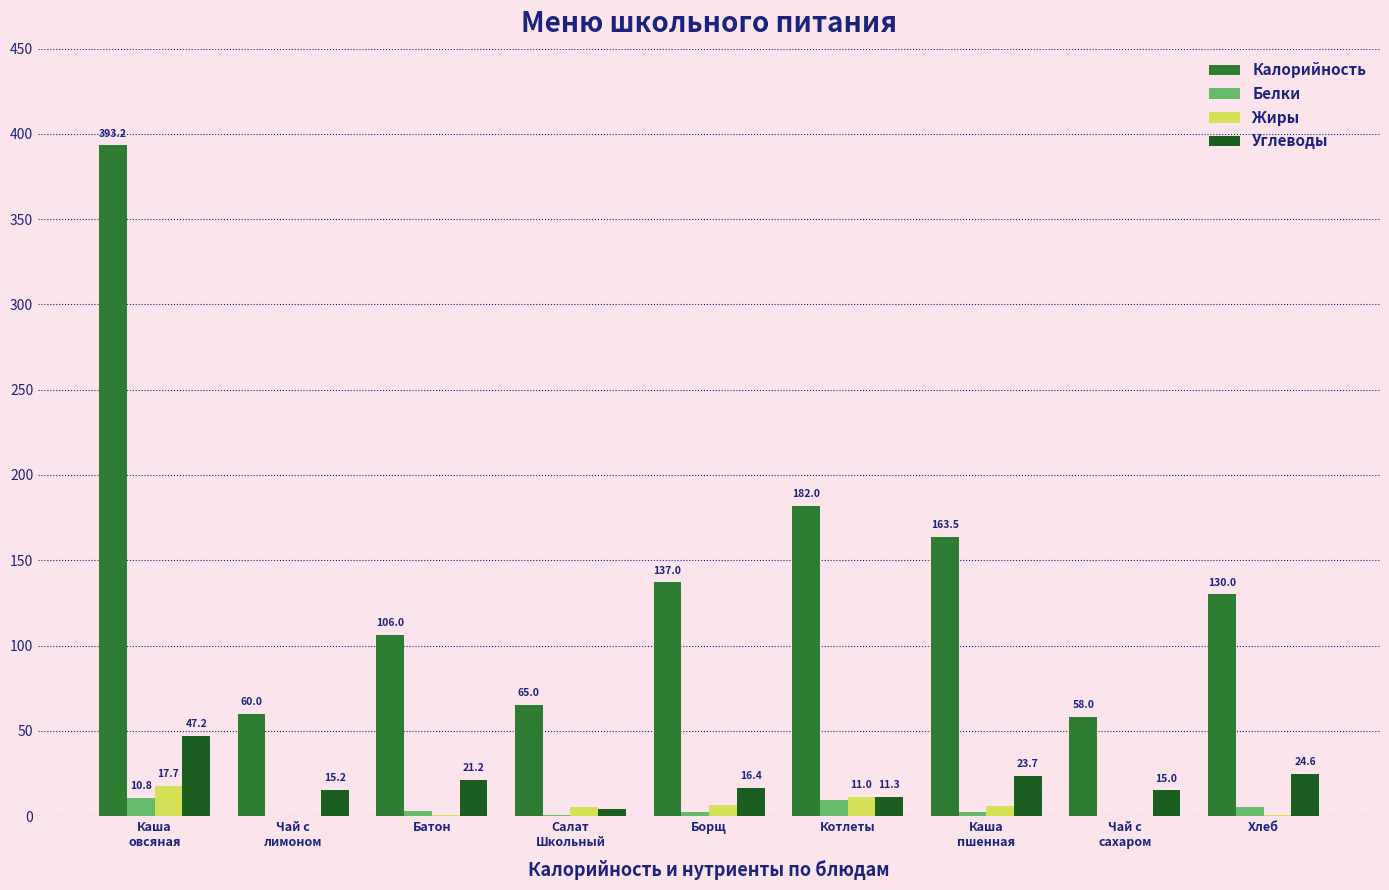

Is it true that Калорийность equals 33.4 at Батон?

False